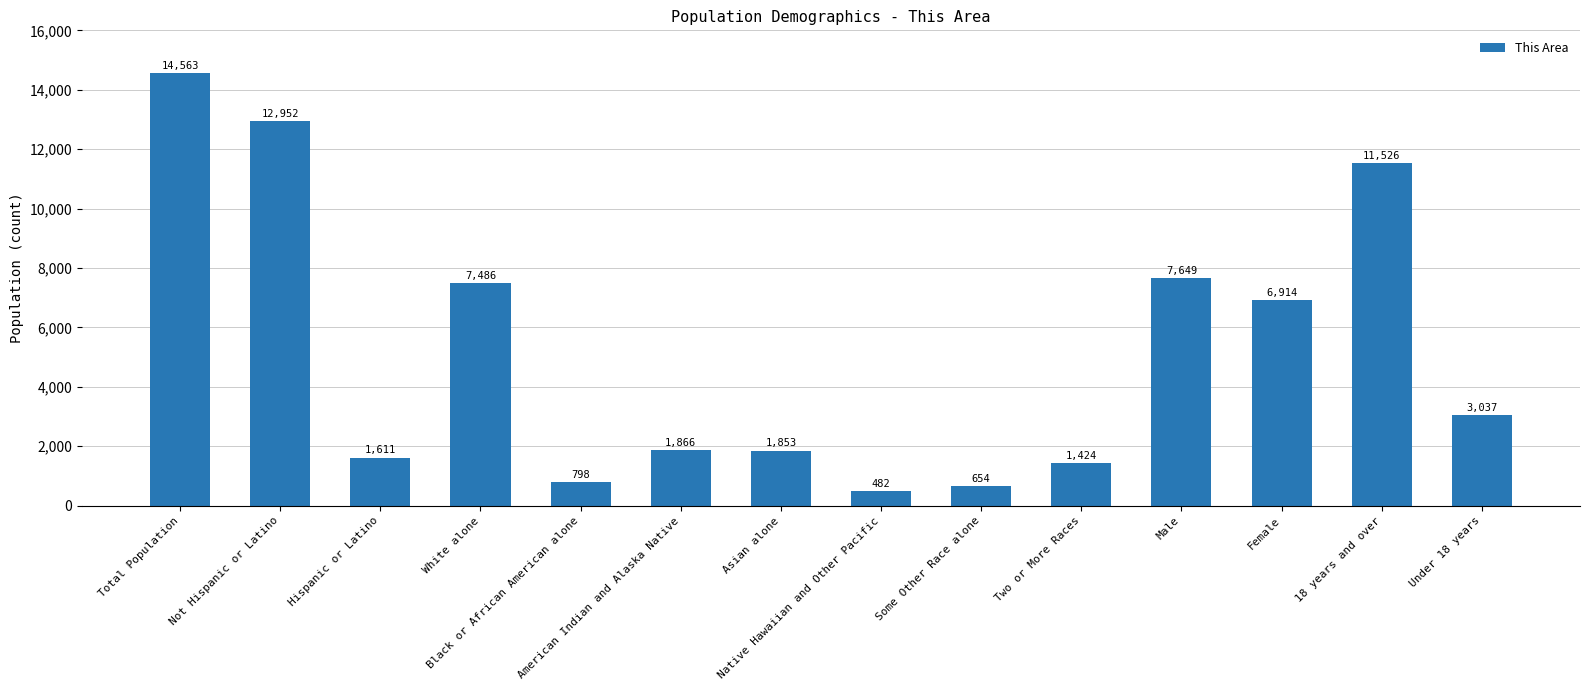

At which label does the data first exceed 3037?

Total Population